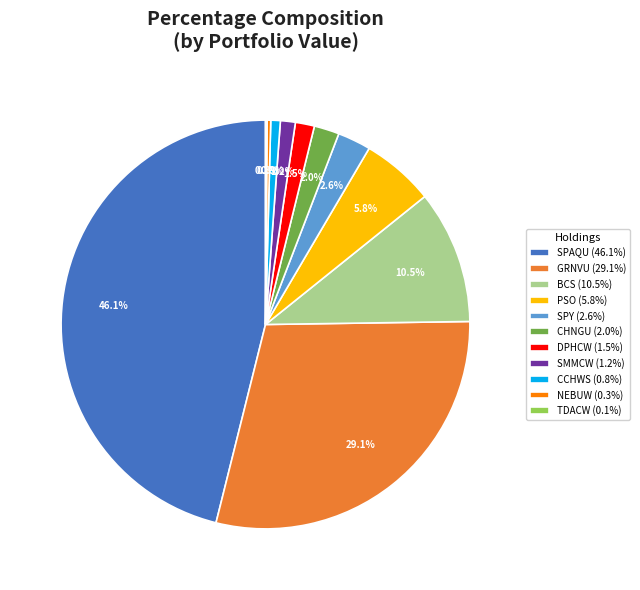

Approximately how many times larger is the value at DPHCW (1.5%) compared to PSO (5.8%)?

0.3